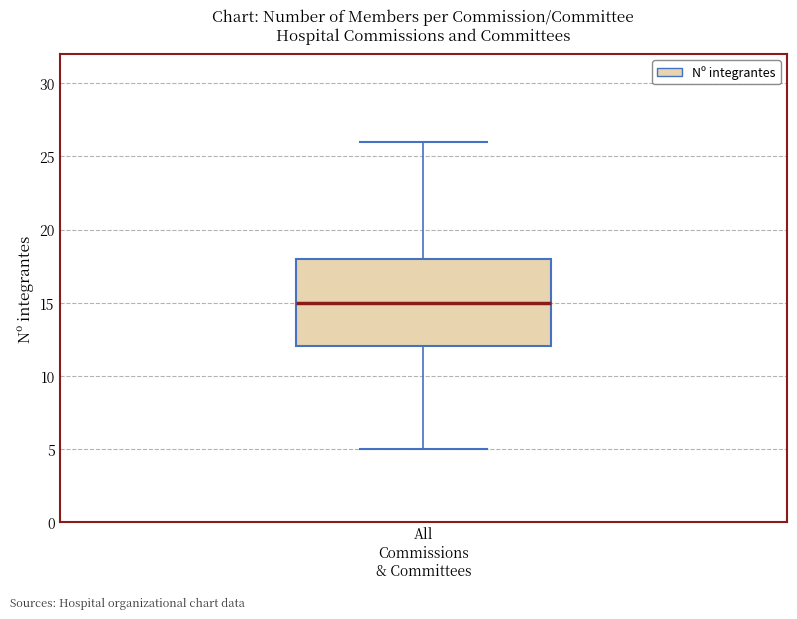

Read this box plot against the y-axis: the position of the median line, the range covered by the box, and the ends of both whiskers. The values are not printed on the chart, so give them approximately, as read against the axis.

median 15, box 12 to 18, whiskers 5 to 26